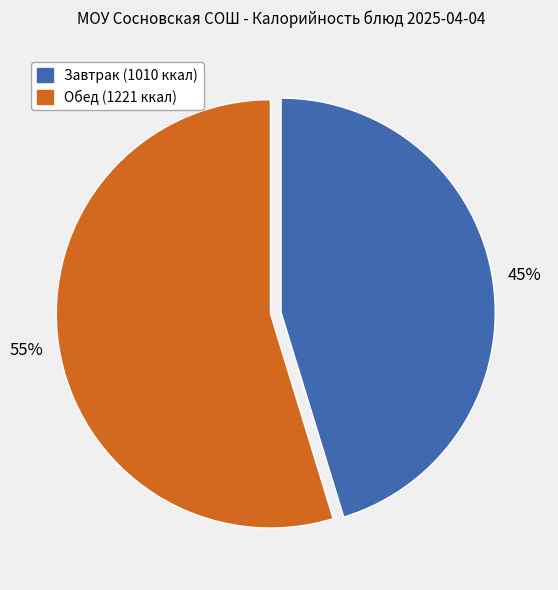

To the nearest percent, what is the average slice percentage?

50%